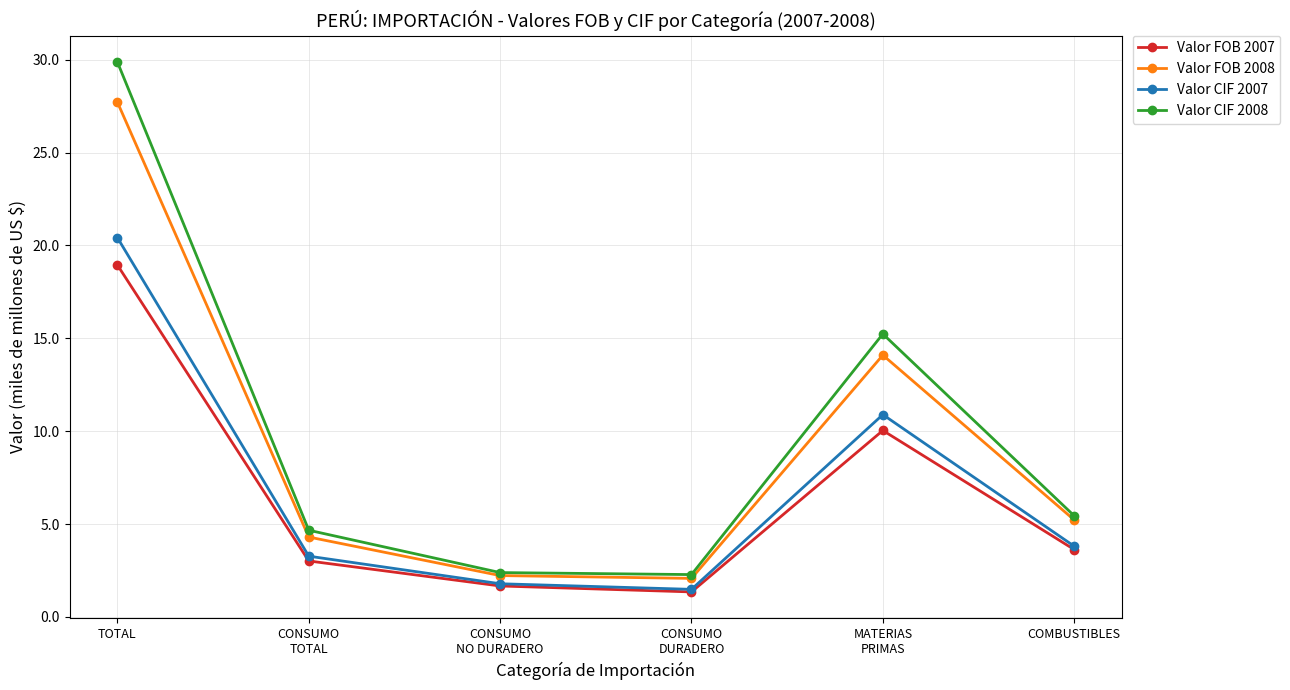

List the series in order of their peak value, lowest first.

Valor FOB 2007, Valor CIF 2007, Valor FOB 2008, Valor CIF 2008